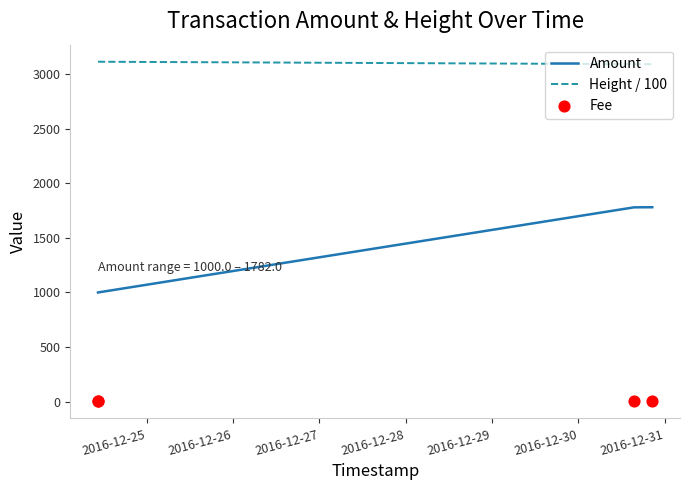

What is the highest value of the Height / 100 series?

3117.2